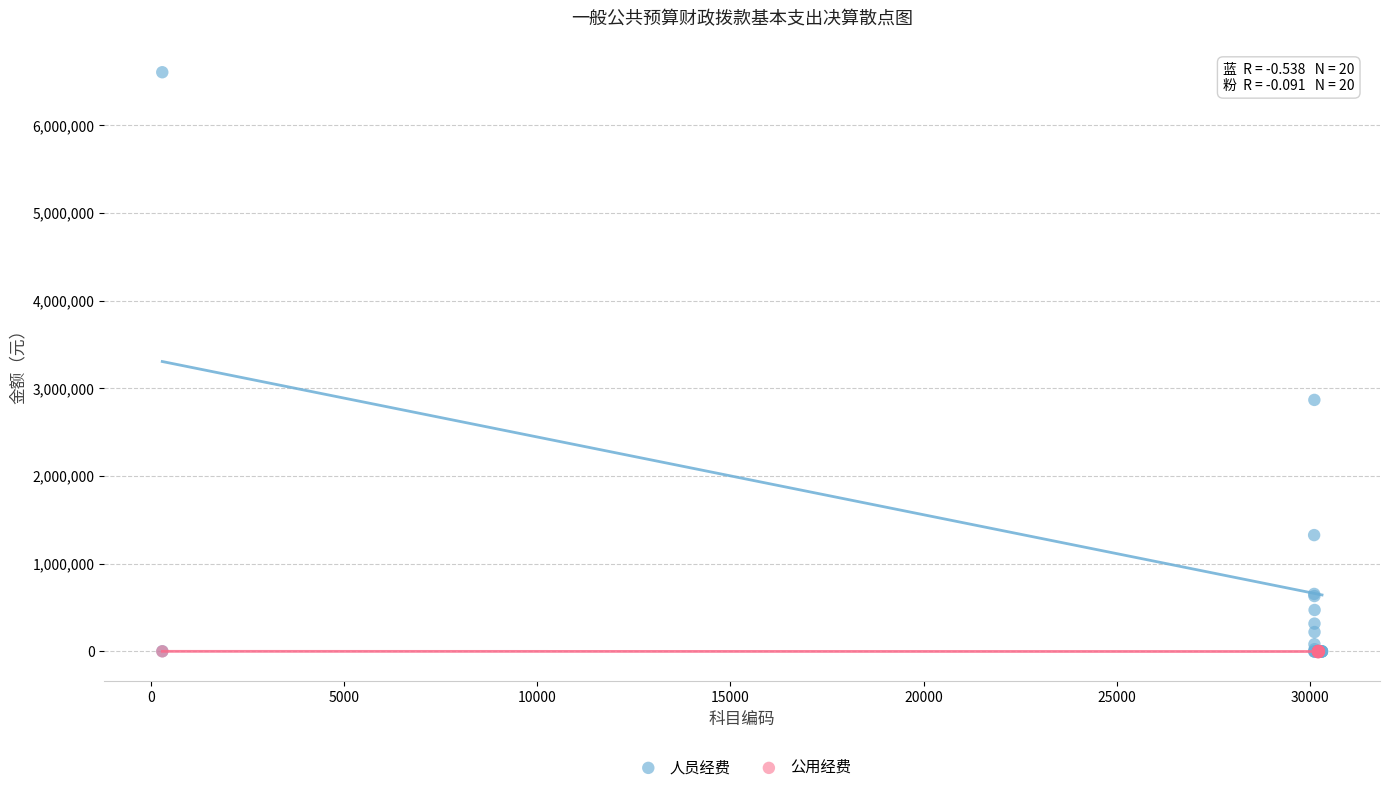

Which series has the largest Y range (max minus min)?

人员经费